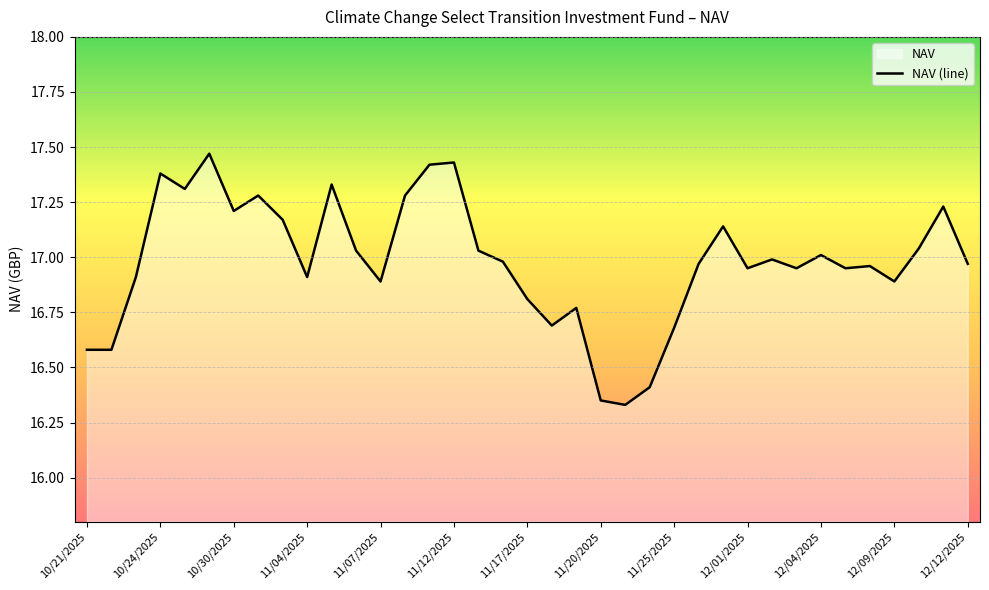

True or false: there are more than 0 points higher than both neighbors.

True